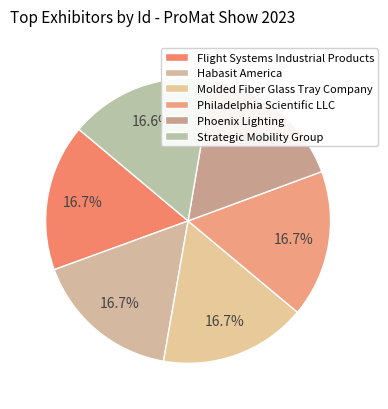

Count the number of slices in the pie.

6